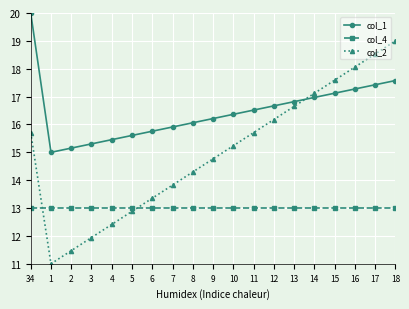

Which series has the largest range (max minus min)?

col_2